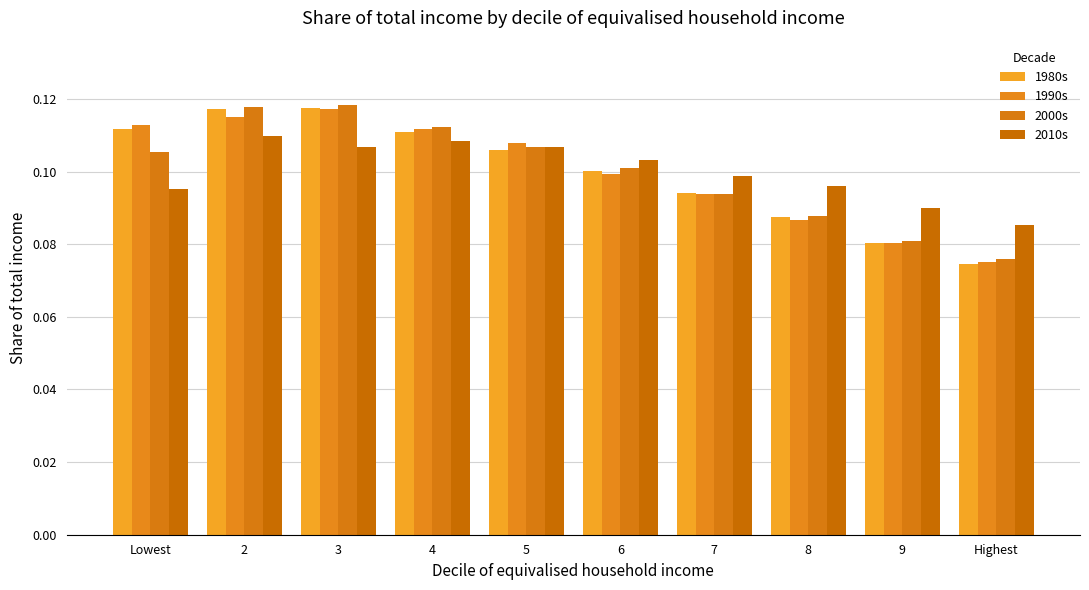

Count the 2000s values in the range 0 to 1.

10